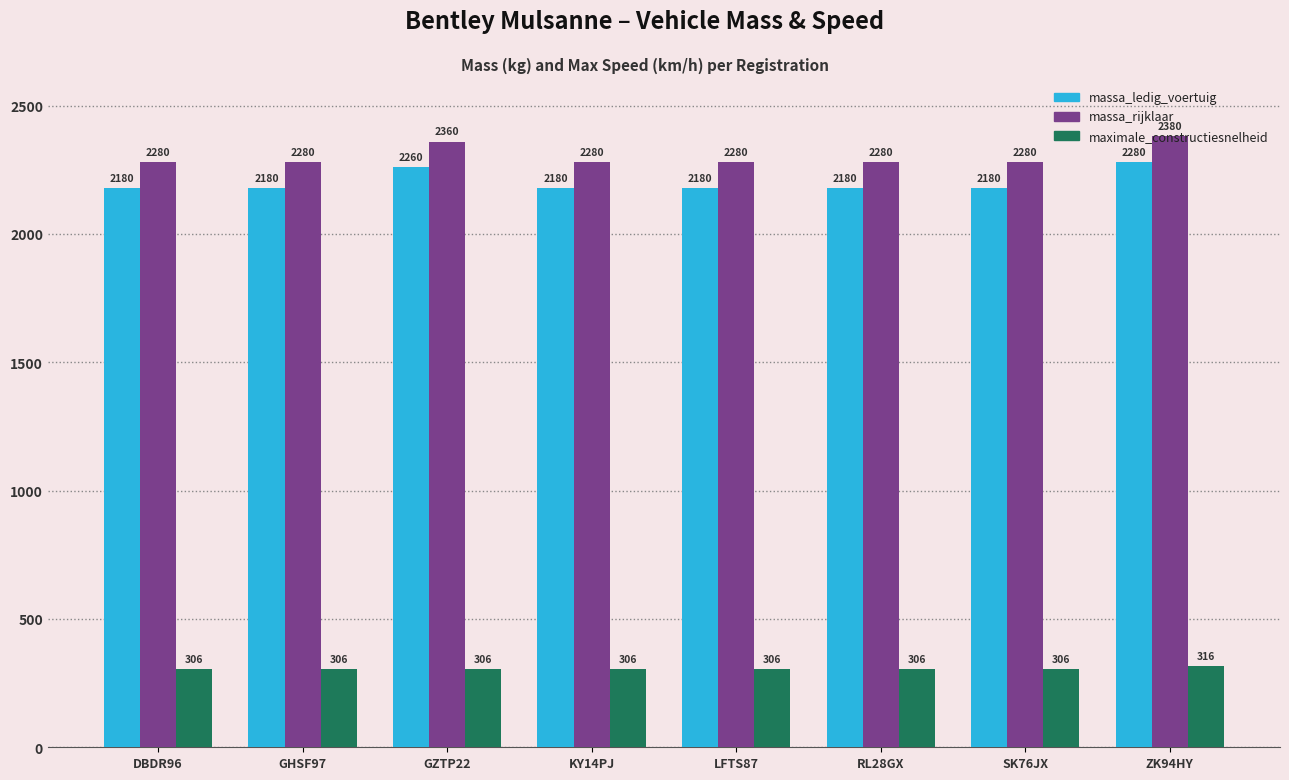

What value does the massa_rijklaar series have at KY14PJ?

2280